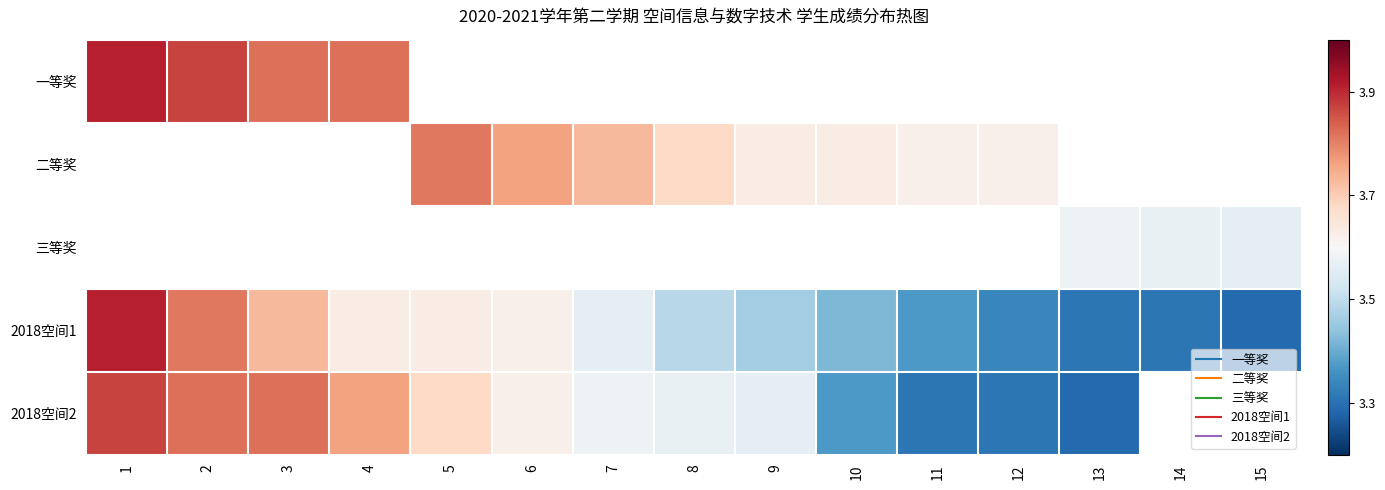

Which label corresponds to the smallest value in the chart?

15